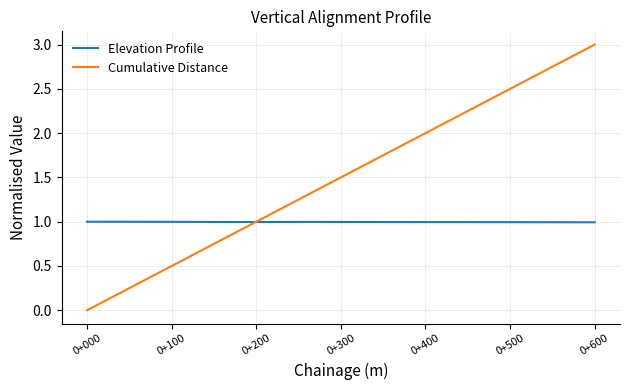

Which series has the largest range (max minus min)?

Cumulative Distance